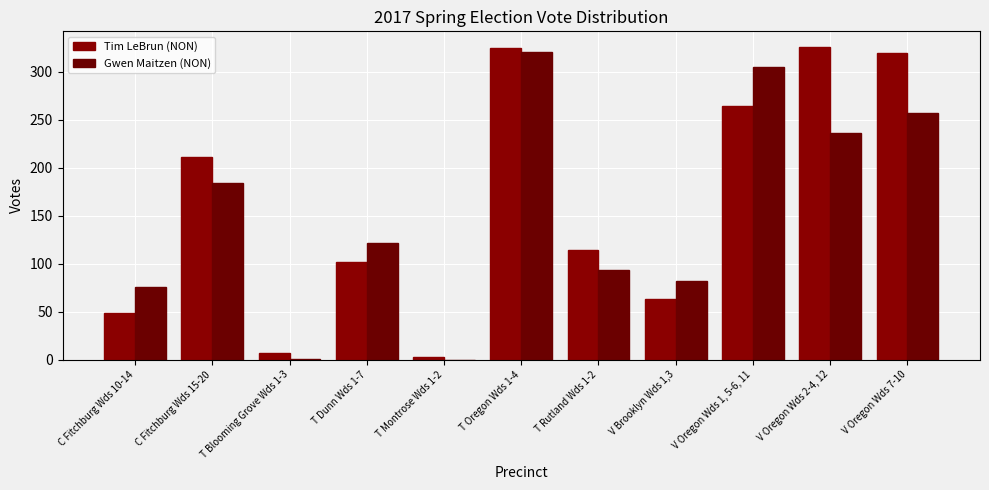

Which series has the largest total across all categories?

Tim LeBrun (NON)